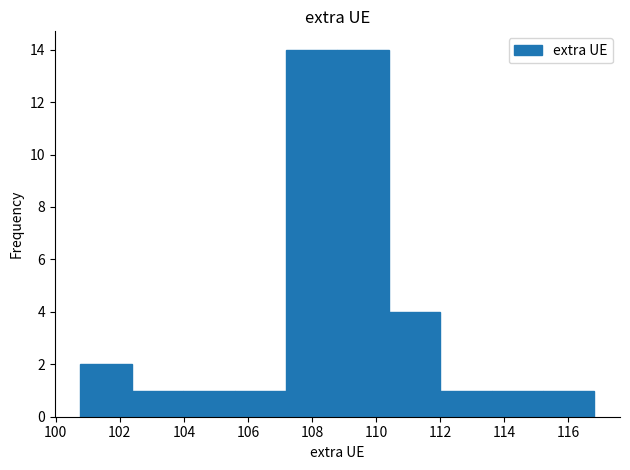

Reading left to right, transcribe this chart: for each bar, give the range it covers on the x-axis and its height. Neither the bar edges nor the heights are printed on the chart, so give them approximately, as read against the axes.

100.8 to 102.4: 2
102.4 to 104.0: 1
104.0 to 105.6: 1
105.6 to 107.2: 1
107.2 to 108.8: 14
108.8 to 110.4: 14
110.4 to 112.0: 4
112.0 to 113.6: 1
113.6 to 115.2: 1
115.2 to 116.8: 1